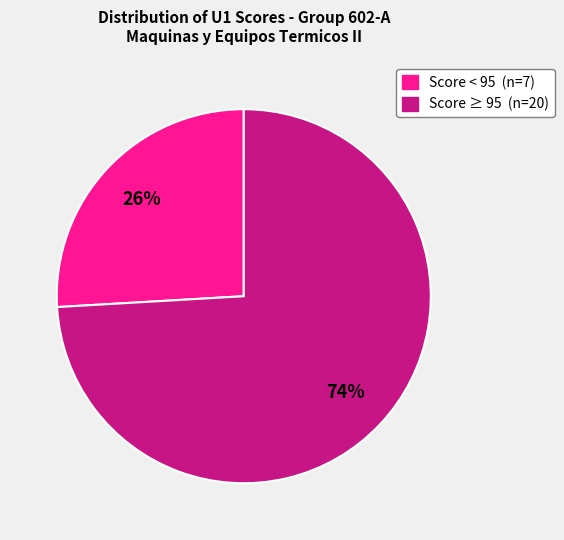

Count the number of slices in the pie.

2